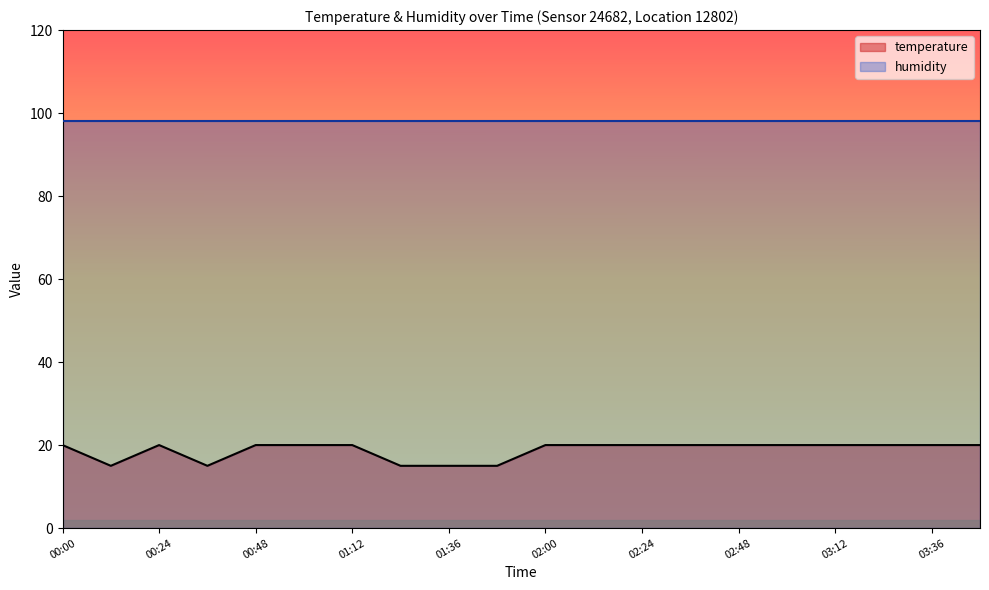

What is the difference between the second highest and minimum values?

5.0